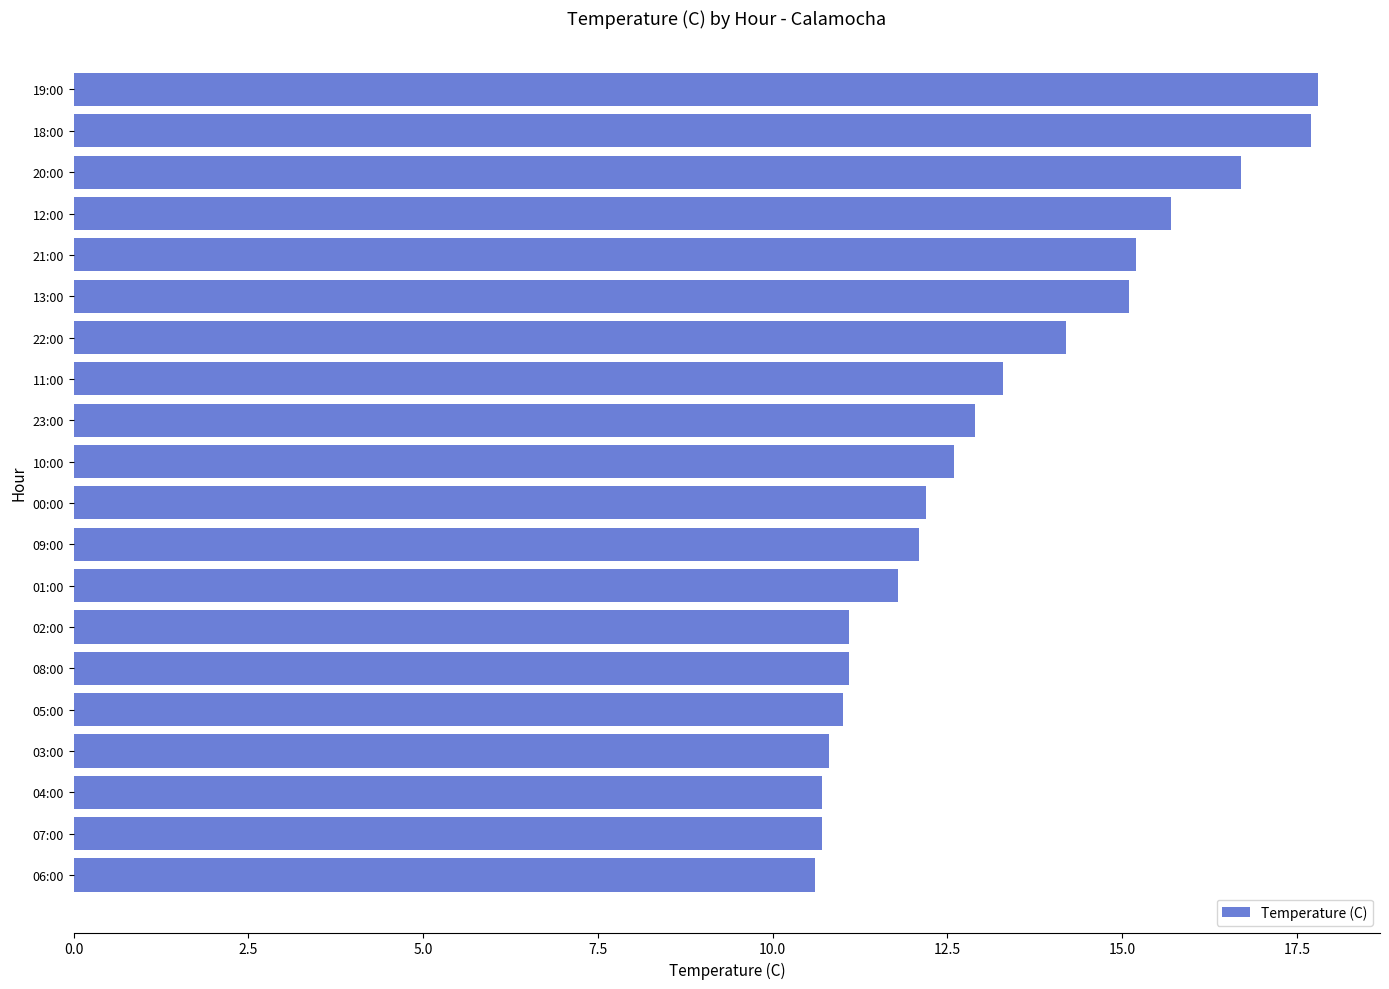

Reading top to bottom, transcribe all the data shown in this chart.

17.8	17.7	16.7	15.7	15.2	15.1	14.2	13.3	12.9	12.6	12.2	12.1	11.8	11.1	11.1	11.0	10.8	10.7	10.7	10.6